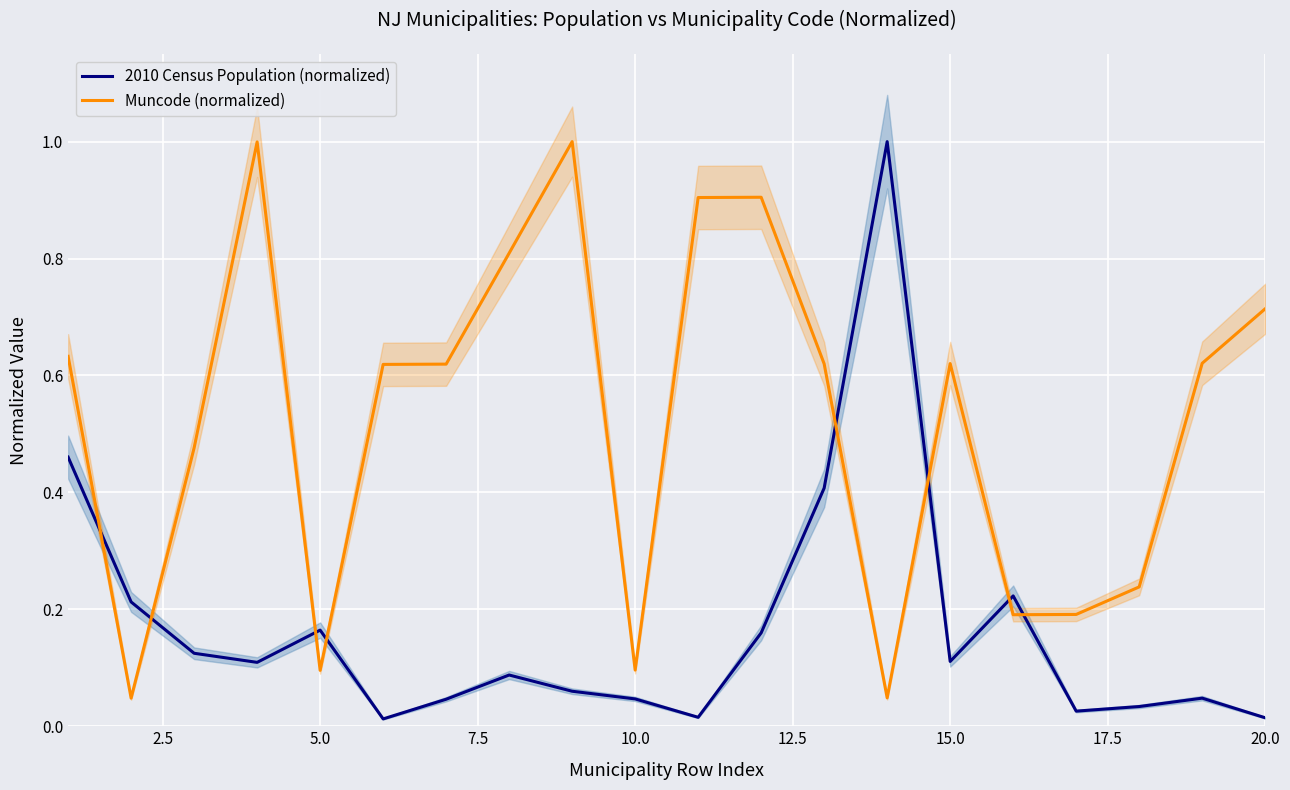

True or false: Muncode (normalized) and 2010 Census Population (normalized) intersect in this chart.

True